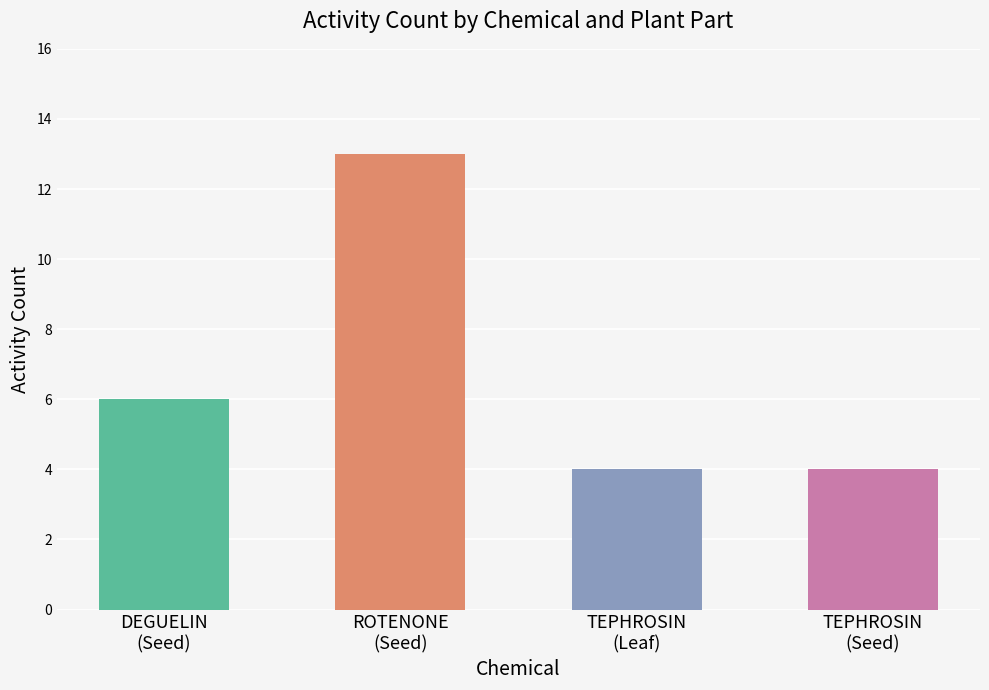

Count the values in the range 4 to 13.

4